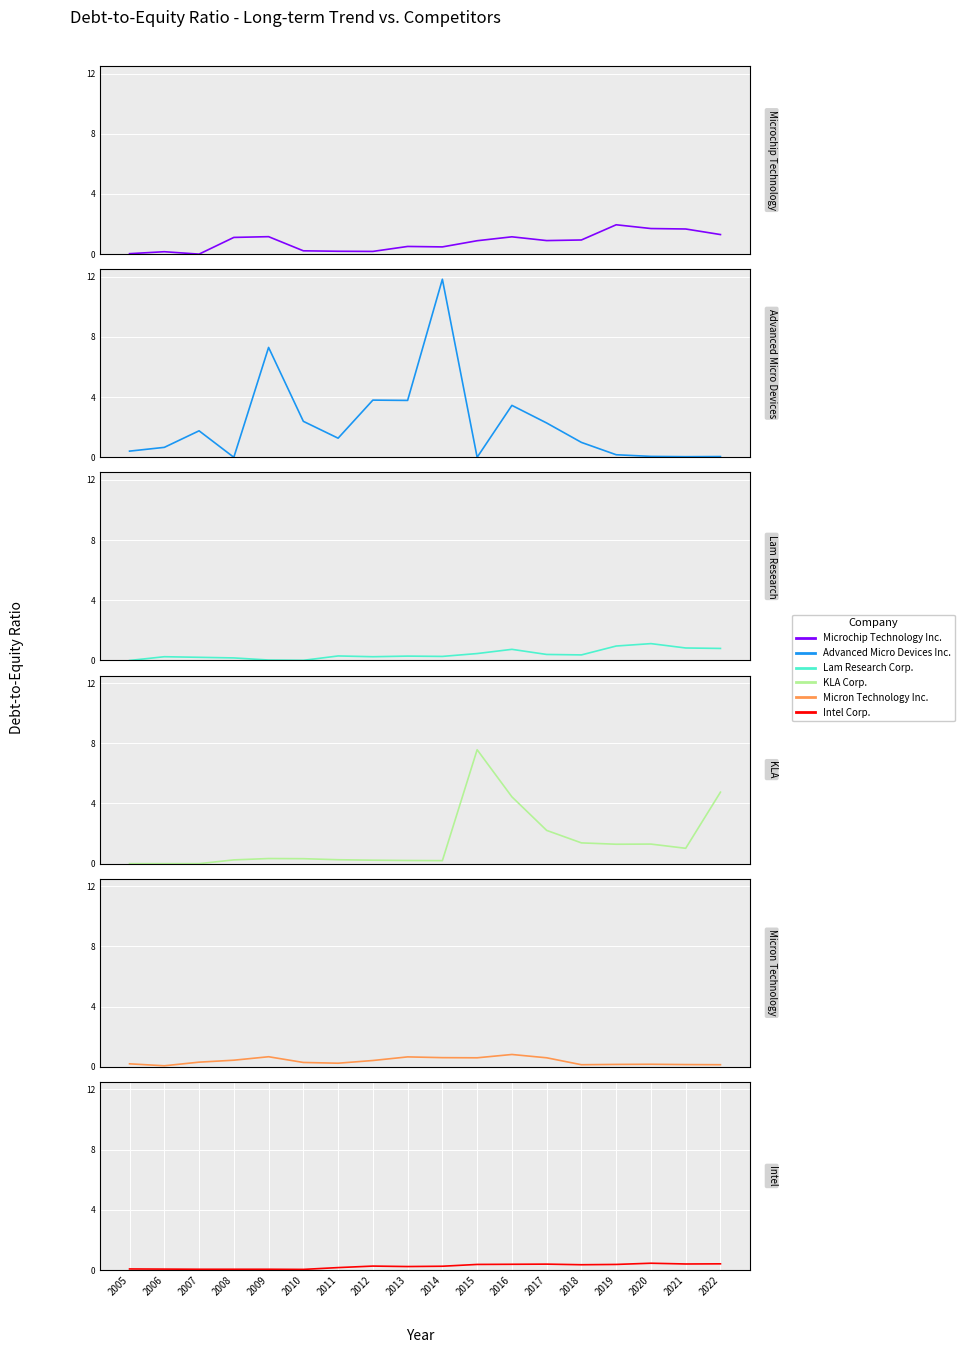

In Advanced Micro Devices Inc., how many points are lower than both neighbors (excluding endpoints)?

5